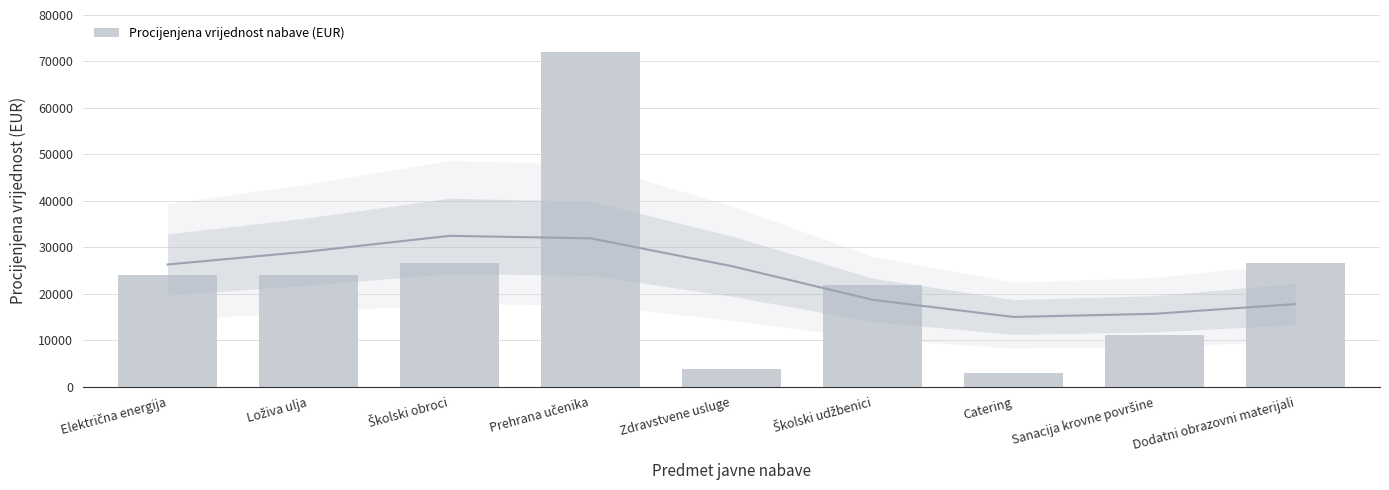

What is the approximate value at Catering, to the nearest 50?

3000